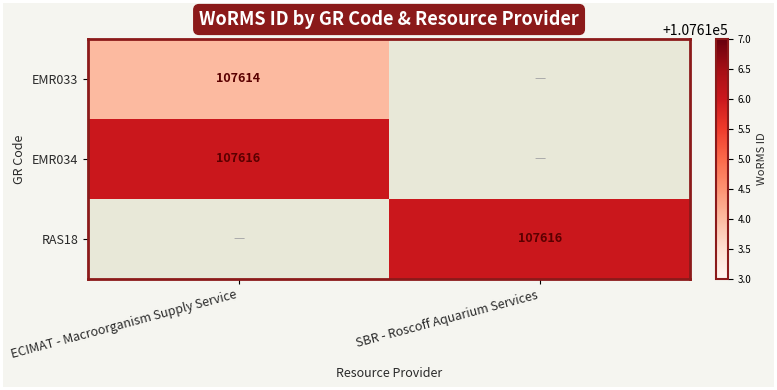

The value of EMR034 at ECIMAT - Macroorganism Supply Service is 52712. True or false?

False